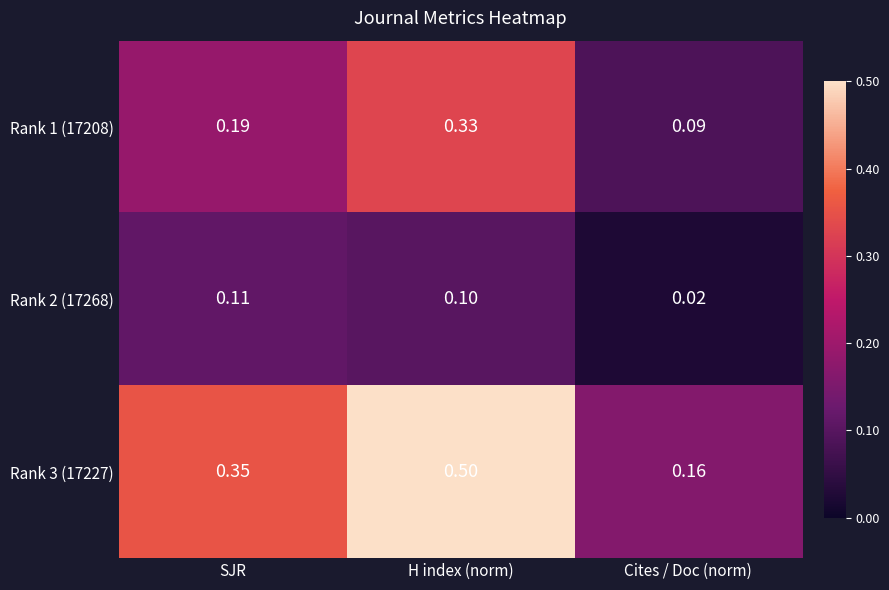

At which category is the sum across all series the highest?

H index (norm)